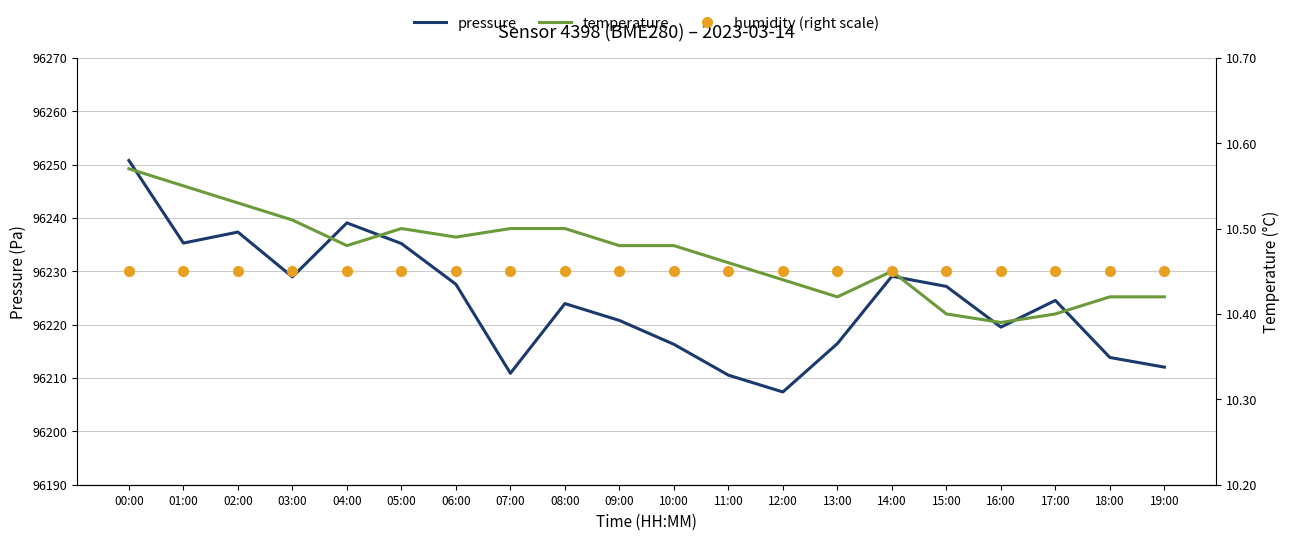

Reading left to right, what are all the values shown in this chart?

pressure: 00:00=96250.8	01:00=96235.3	02:00=96237.3	03:00=96228.9	04:00=96239.1	05:00=96235.2	06:00=96227.6	07:00=96210.9	08:00=96223.9	09:00=96220.8	10:00=96216.3	11:00=96210.5	12:00=96207.4	13:00=96216.4	14:00=96229.1	15:00=96227.2	16:00=96219.5	17:00=96224.5	18:00=96213.8	19:00=96212.0
temperature: 00:00=10.6	01:00=10.6	02:00=10.5	03:00=10.5	04:00=10.5	05:00=10.5	06:00=10.5	07:00=10.5	08:00=10.5	09:00=10.5	10:00=10.5	11:00=10.5	12:00=10.4	13:00=10.4	14:00=10.4	15:00=10.4	16:00=10.4	17:00=10.4	18:00=10.4	19:00=10.4
humidity (right scale): 00:00=10.4	01:00=10.4	02:00=10.4	03:00=10.4	04:00=10.4	05:00=10.4	06:00=10.4	07:00=10.4	08:00=10.4	09:00=10.4	10:00=10.4	11:00=10.4	12:00=10.4	13:00=10.4	14:00=10.4	15:00=10.4	16:00=10.4	17:00=10.4	18:00=10.4	19:00=10.4